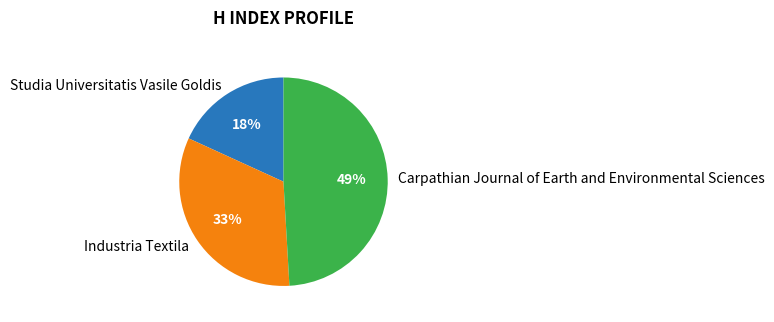

Which category has the biggest portion of the pie?

Carpathian Journal of Earth and Environmental Sciences